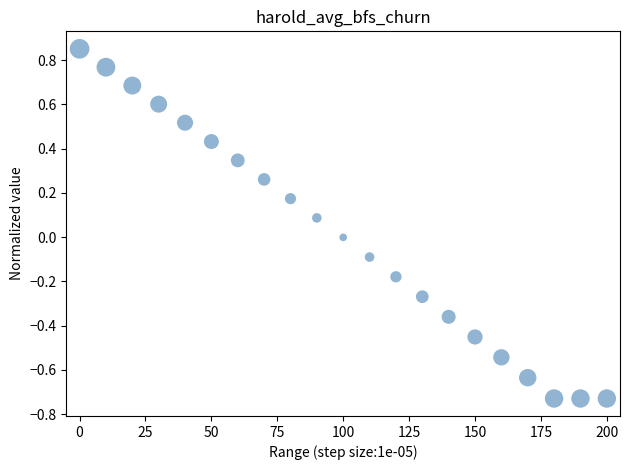

What is the range of Y values (max minus min)?

1.6